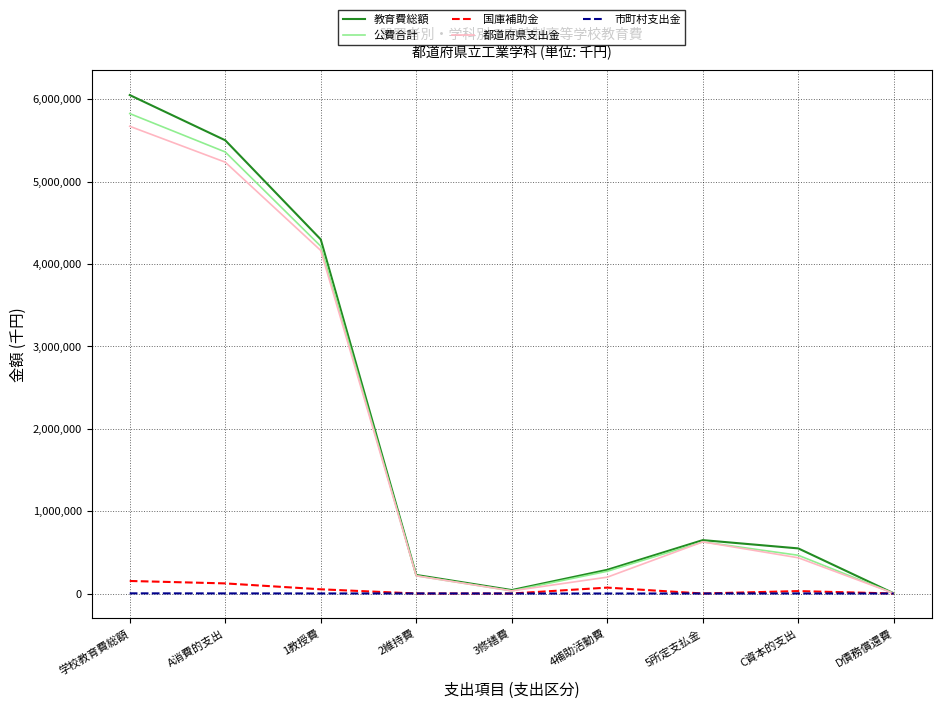

What are all the series names shown in the legend?

教育費総額, 公費合計, 国庫補助金, 都道府県支出金, 市町村支出金